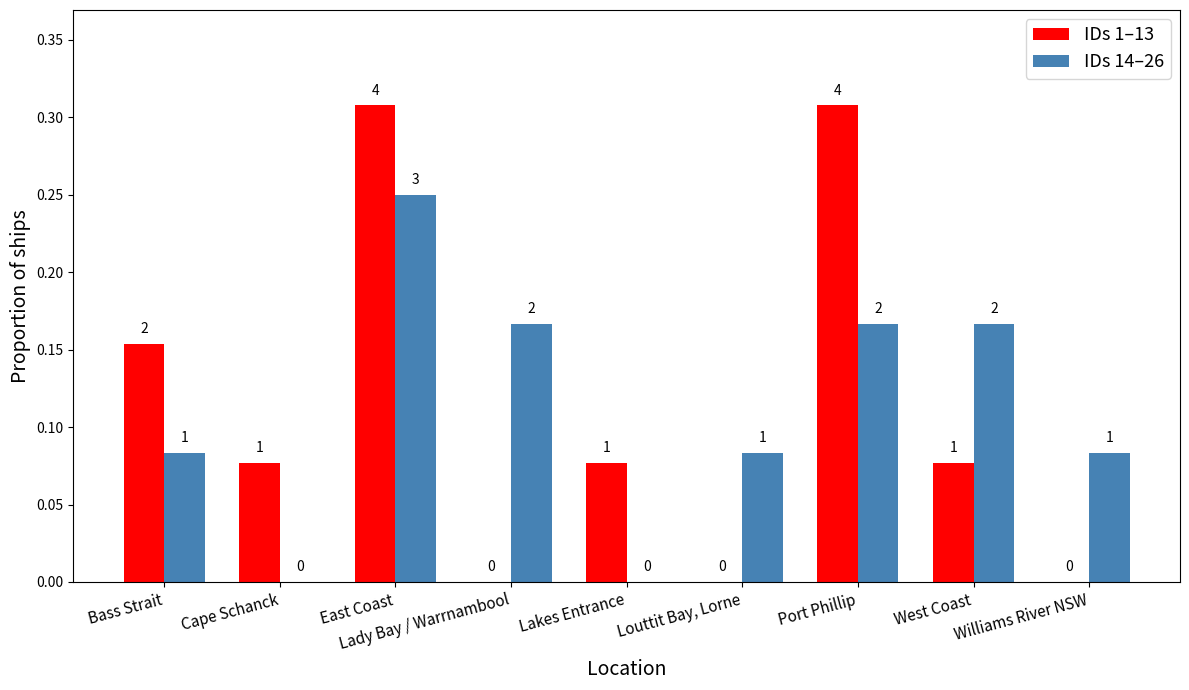

At how many categories does at least one series exceed 0?

9